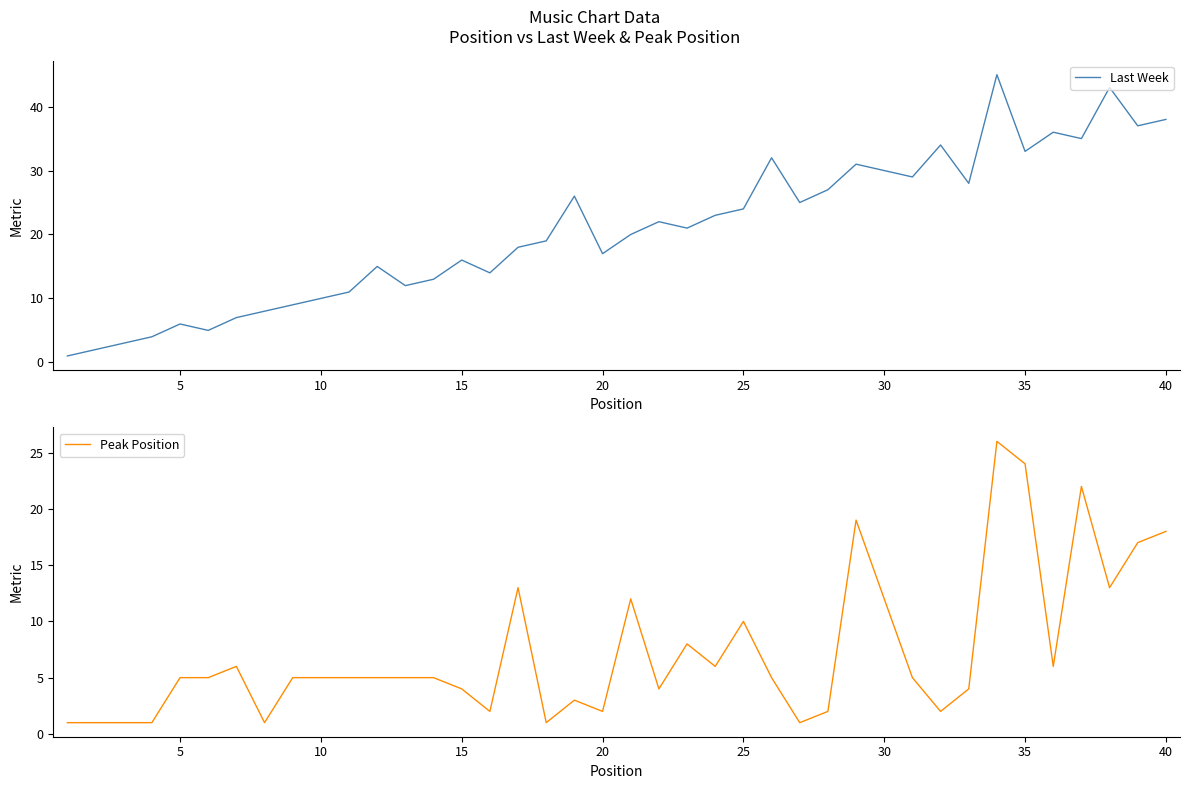

How many interior local peaks does the Last Week series have?

11